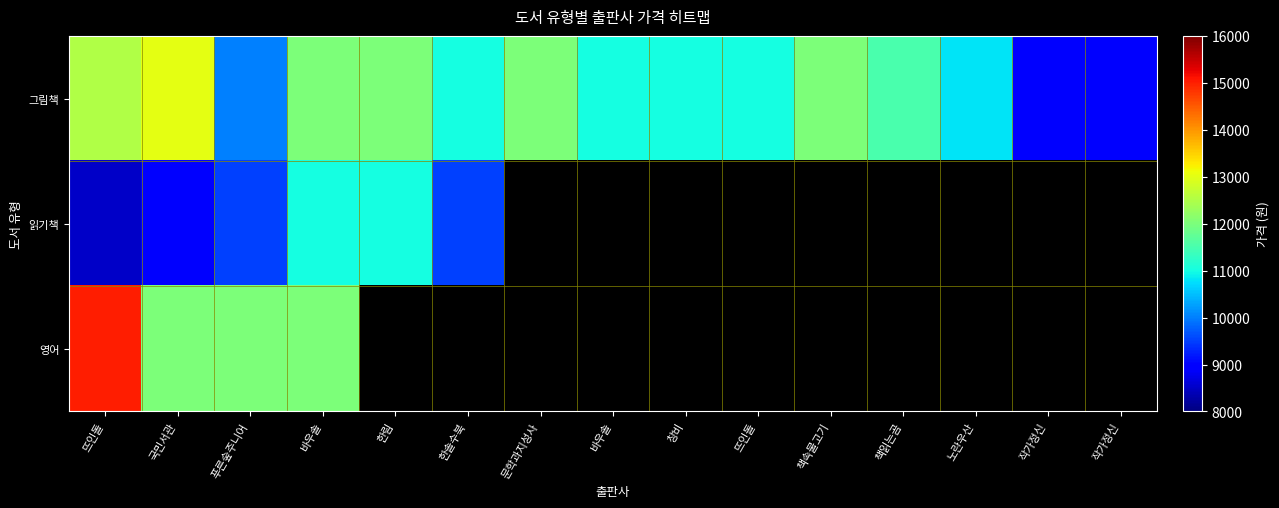

Where is 읽기책 nearest to the value 9750?

푸른숲주니어